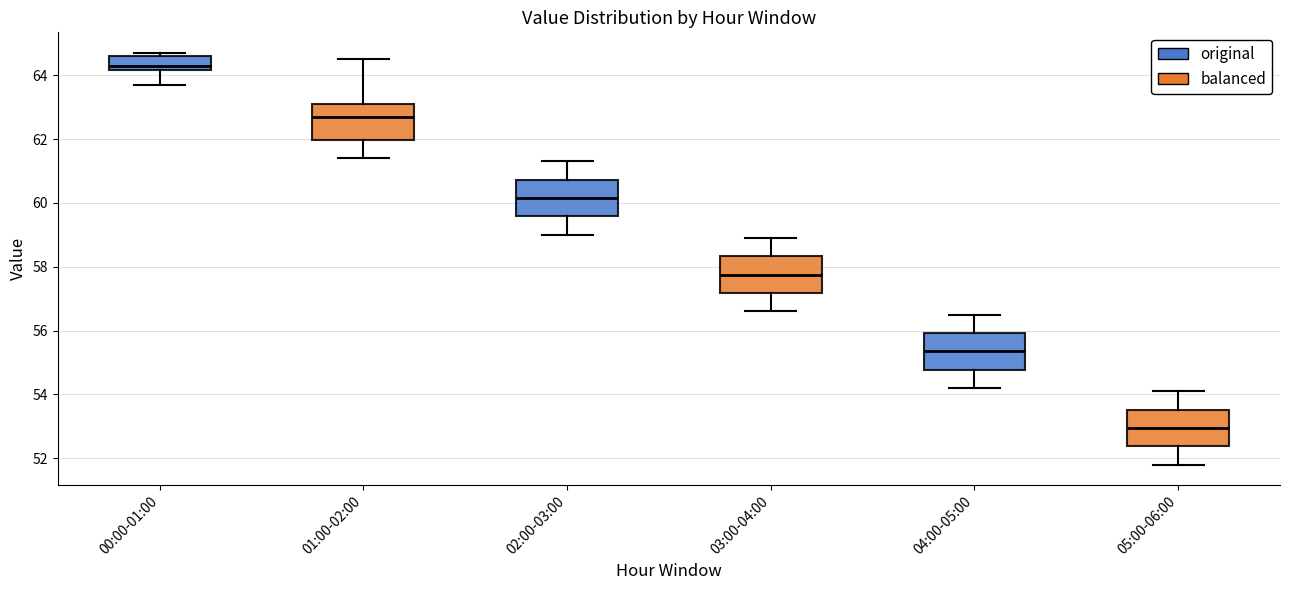

Where does the upper whisker of the box for 04:00-05:00 end on the y-axis? The values are not printed on the chart, so give them approximately, as read against the axis.

56.6